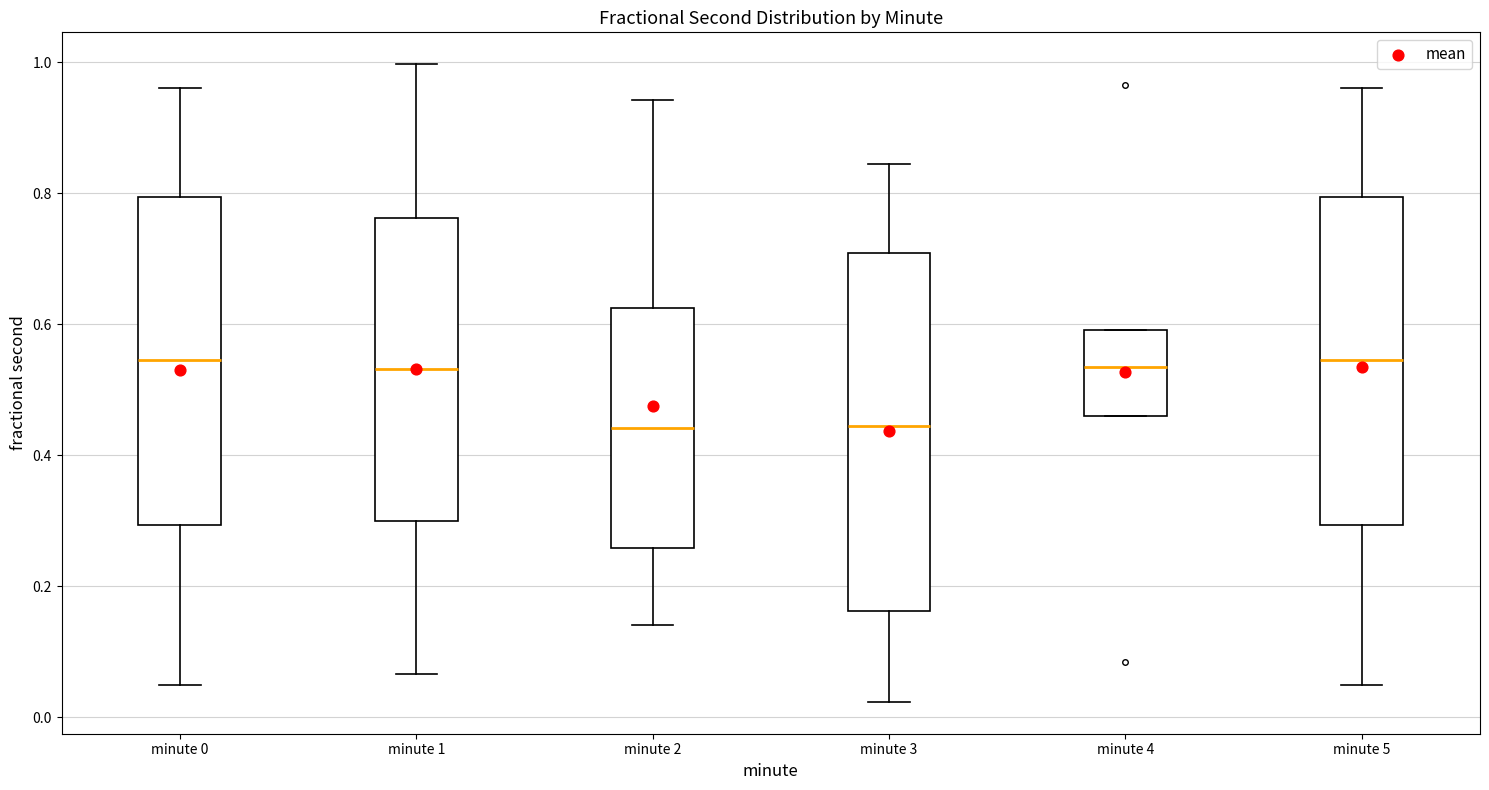

Comparing the boxes themselves (not the whiskers), which one is the tallest?

minute 3